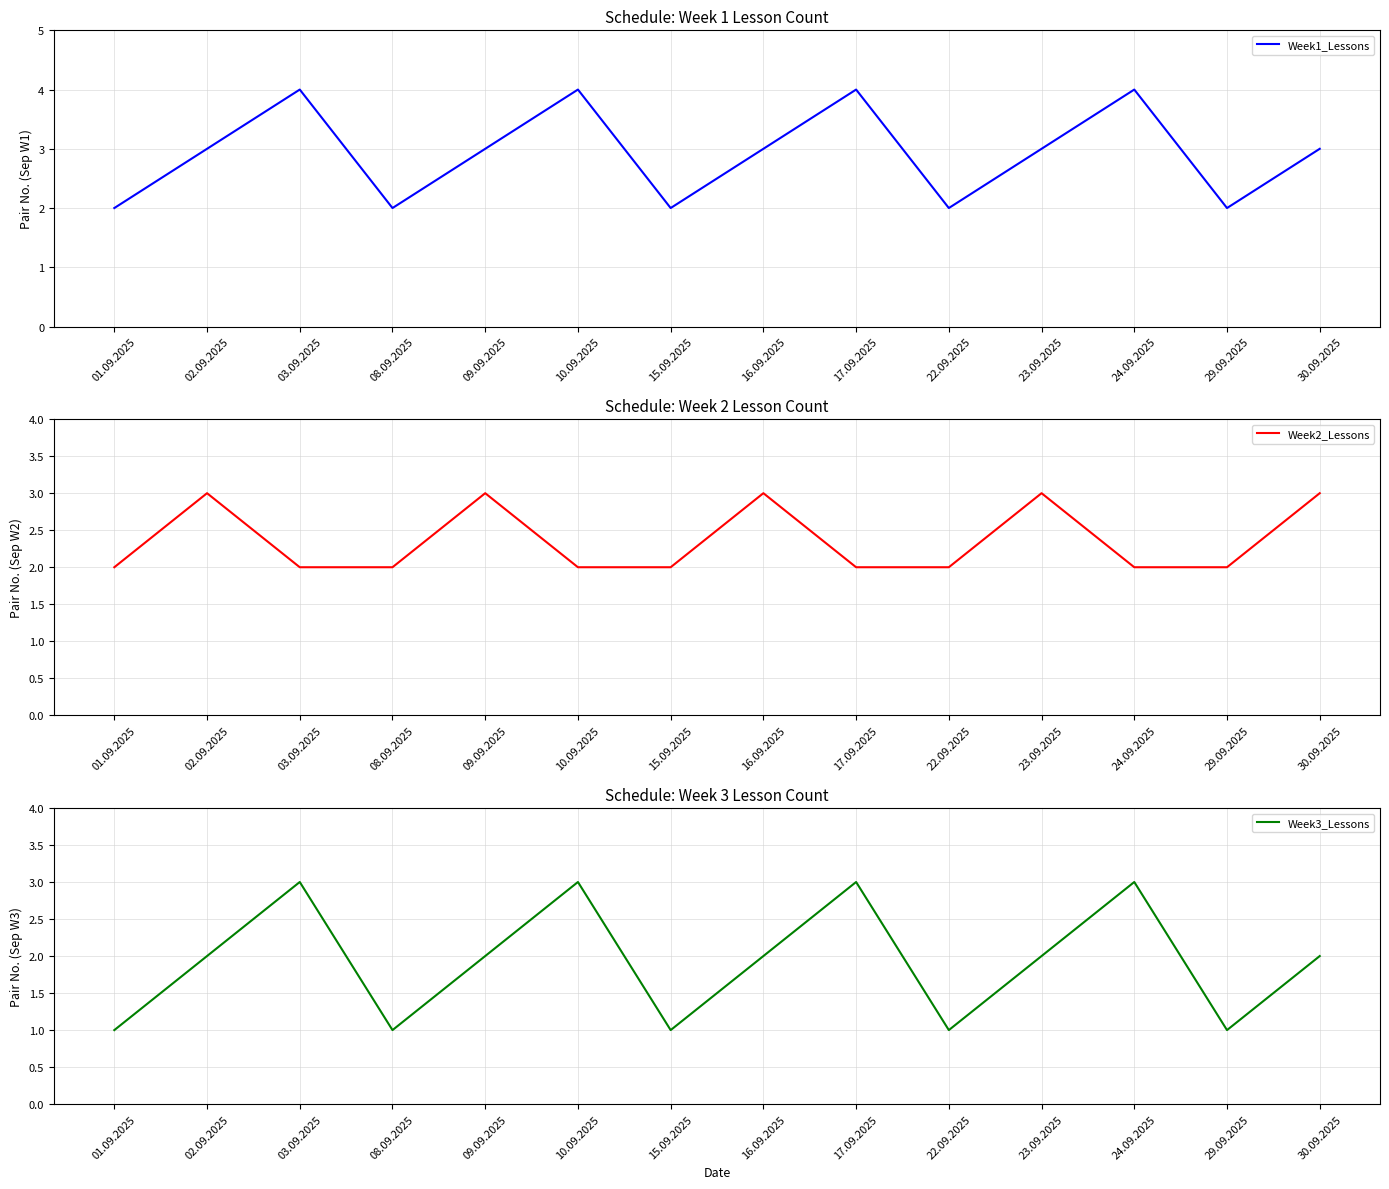

What position from the right is 08.09.2025?

11